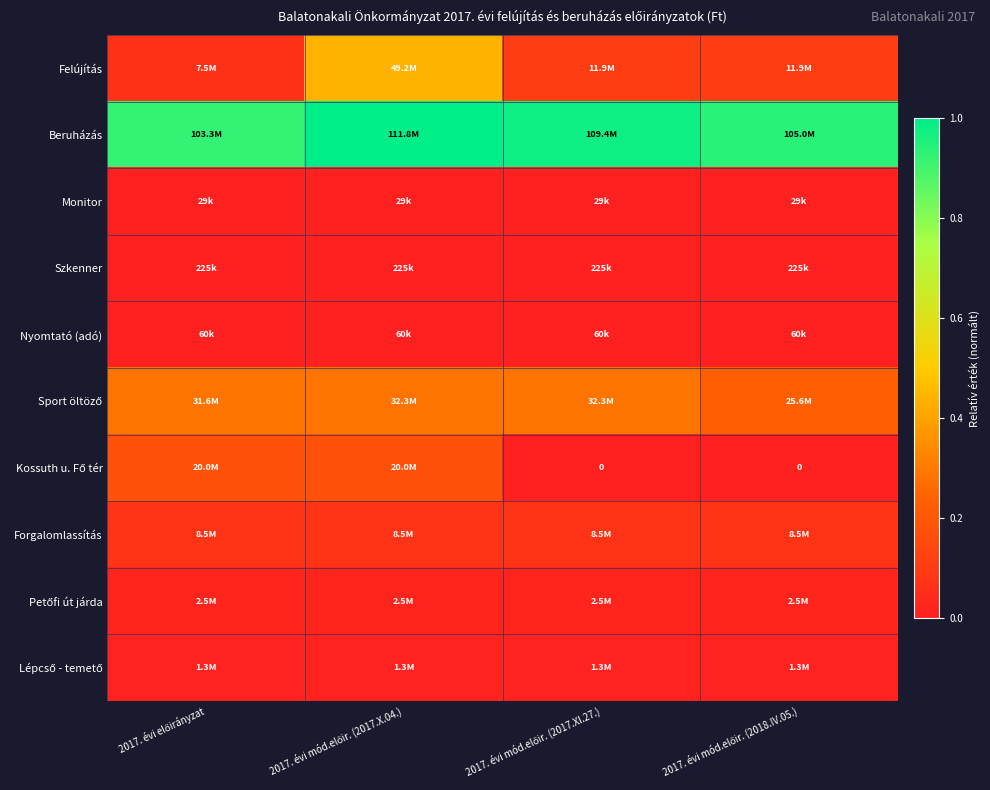

What is the difference between the highest and lowest values at 2017. évi előirányzat?

0.9